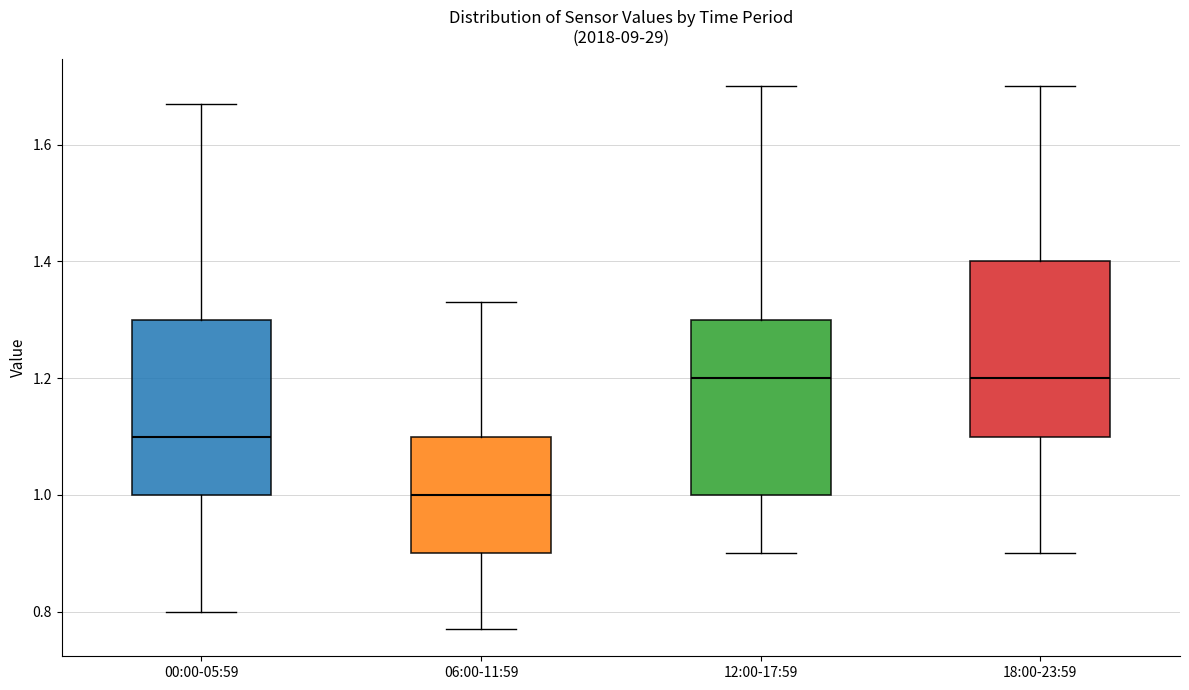

Where is the upper edge of the box for 18:00-23:59 on the y-axis? The values are not printed on the chart, so give them approximately, as read against the axis.

1.40